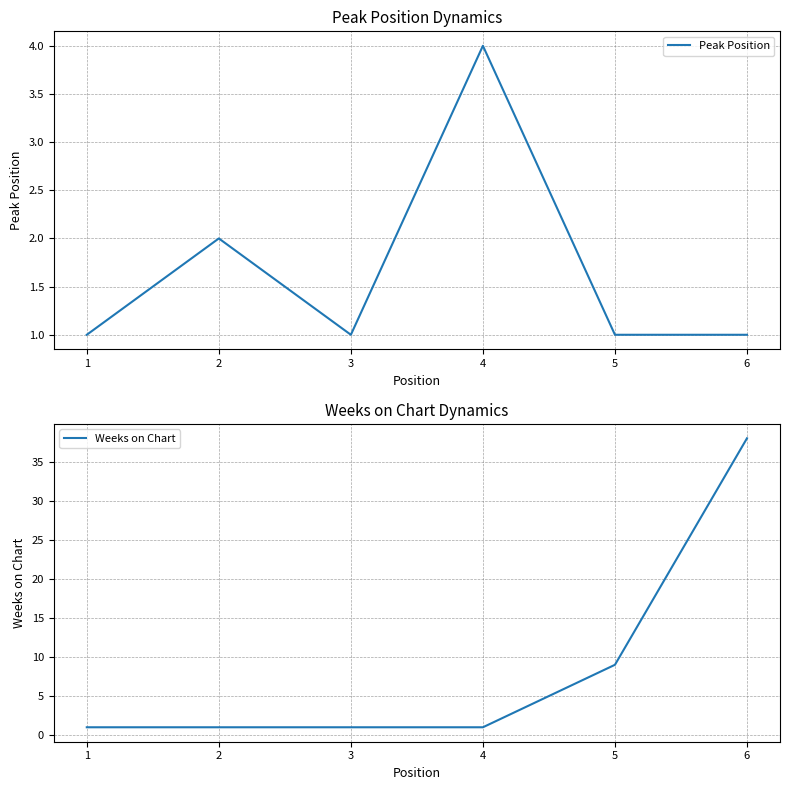

Is it true that Peak Position equals 2 at 2?

True